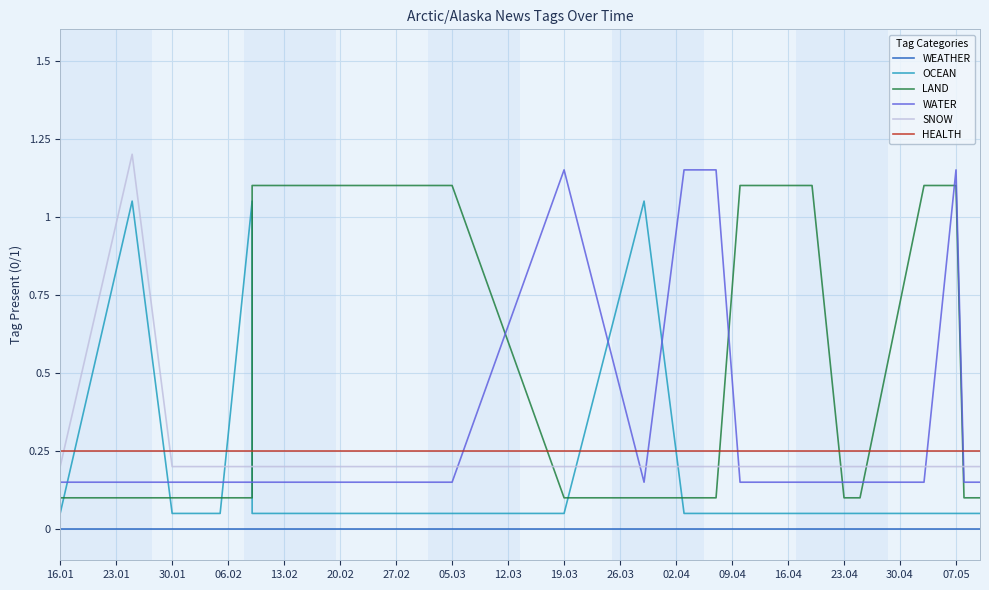

What value does the SNOW series have at 19?

0.2